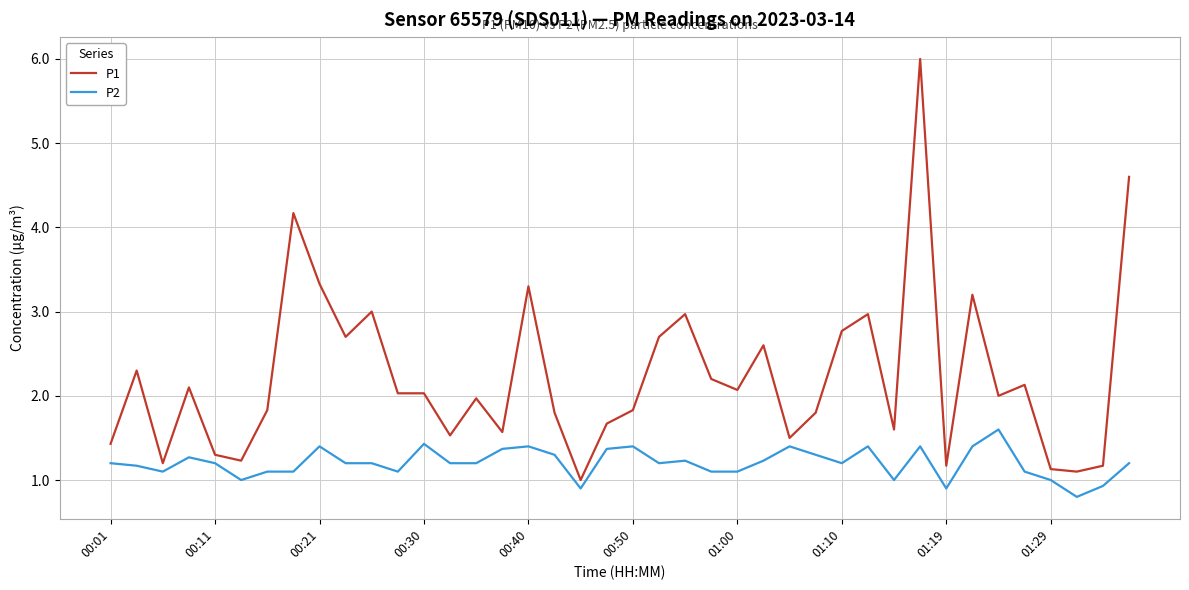

What is the greatest value displayed?

6.0